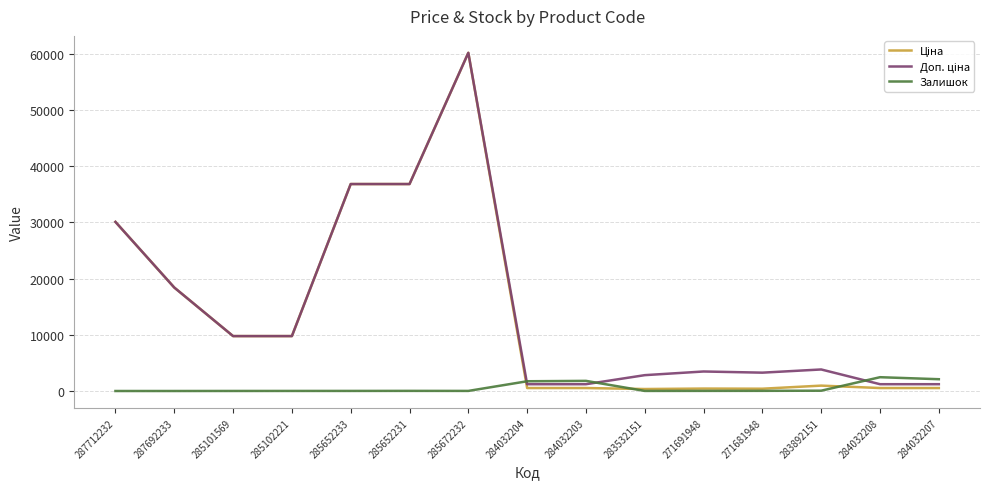

What is the approximate value of Залишок at 285652231?

23.0